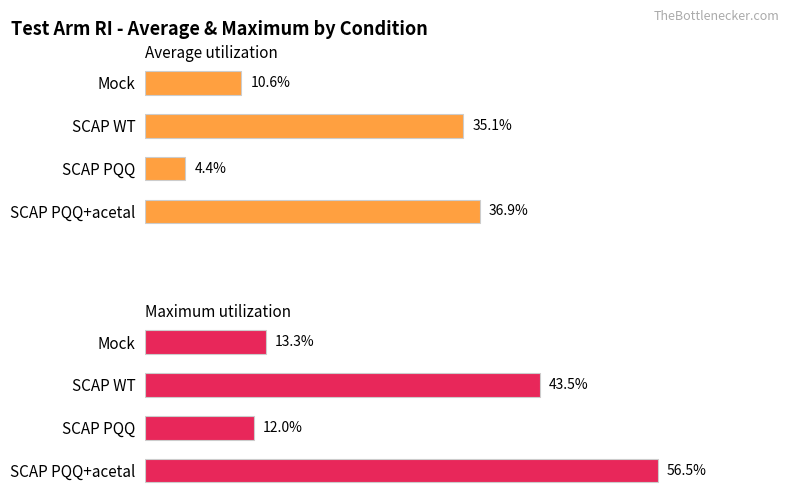

The value of Maximum utilization at Mock is 0.1. True or false?

True